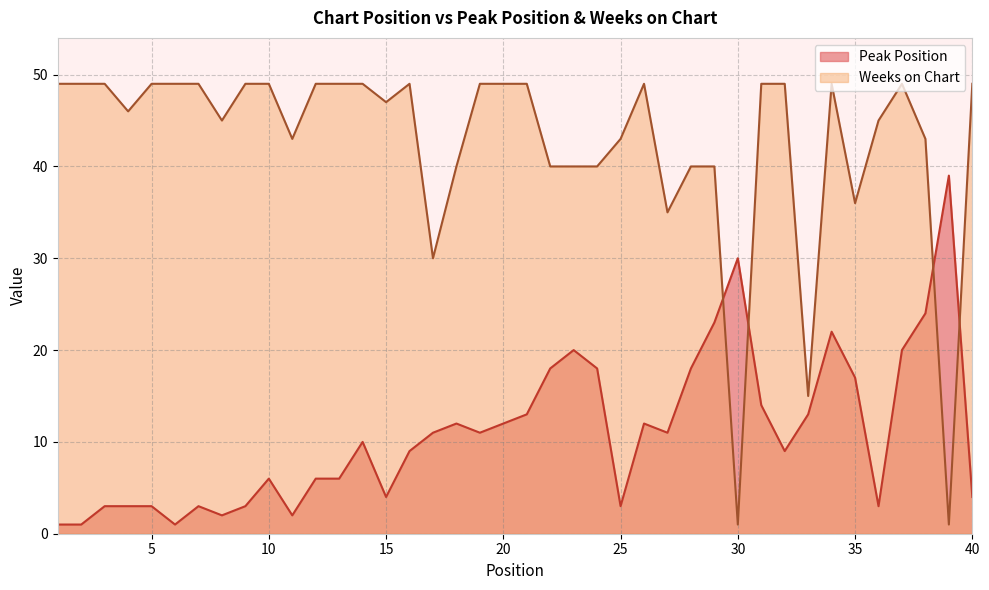

How many data points in Weeks on Chart are less than 49?

19